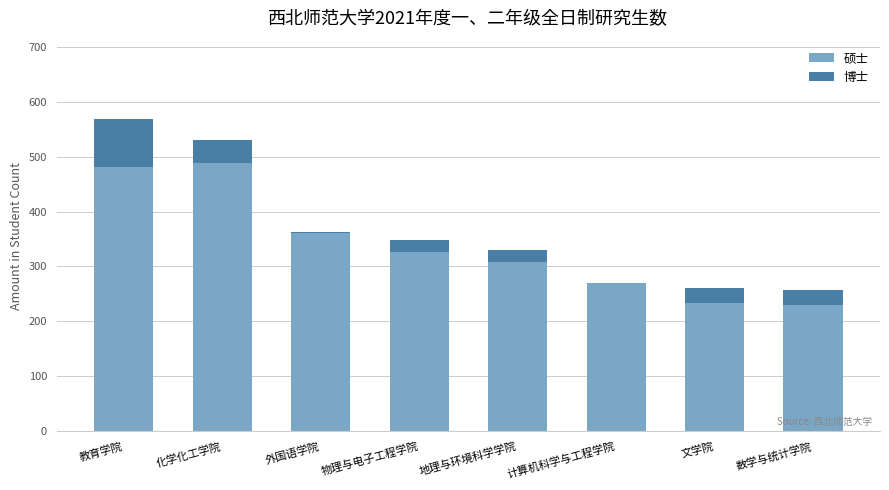

Count the number of data series in this chart.

2